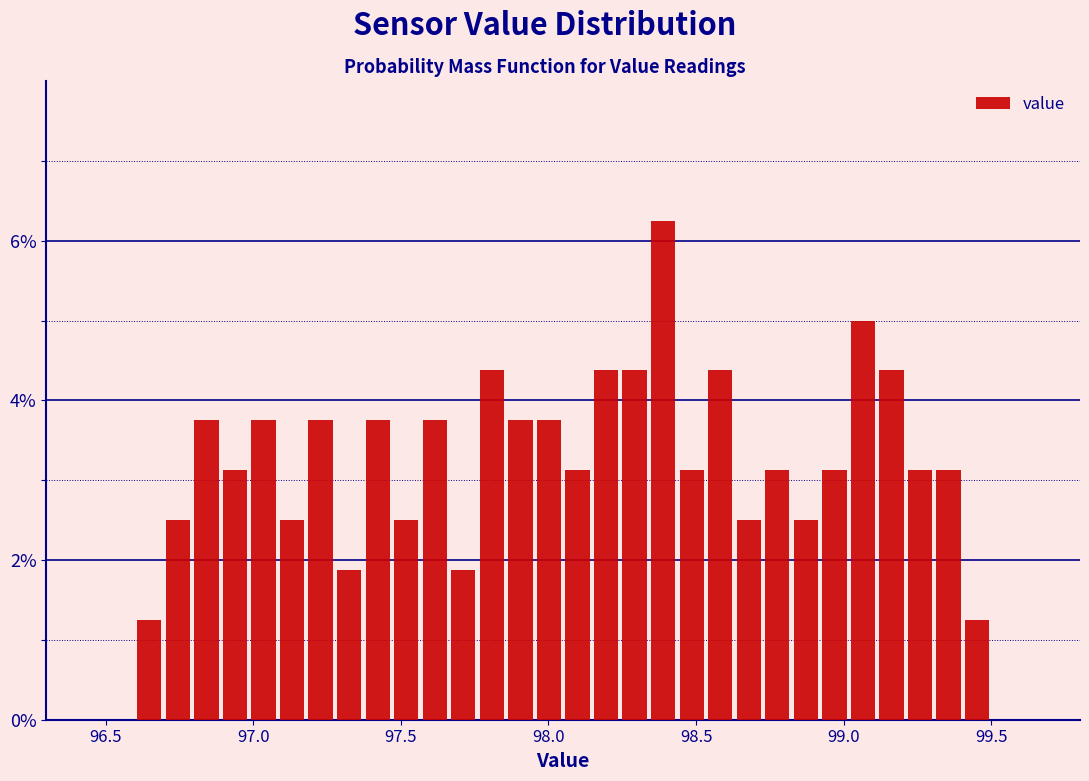

Around what value on the x-axis is the tallest bar? Give the approximate position of its centre, as read against the axis.

98.40